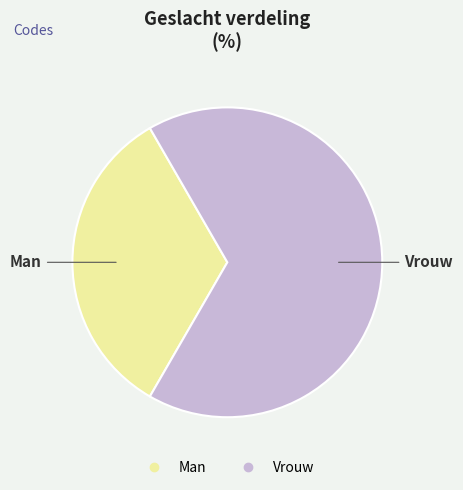

Does Man account for over 50% of the chart?

No